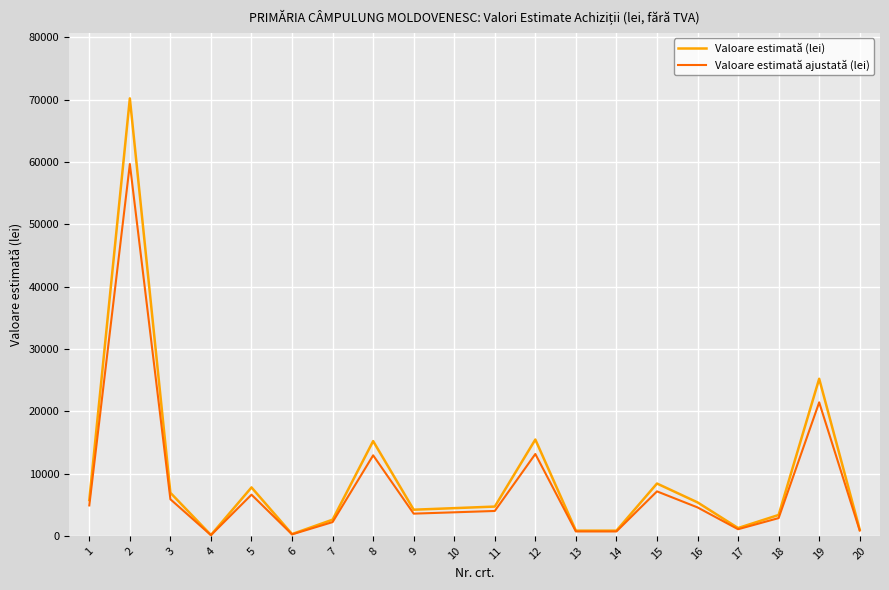

The value of Valoare estimată ajustată (lei) at 10 is 3785.0. True or false?

True